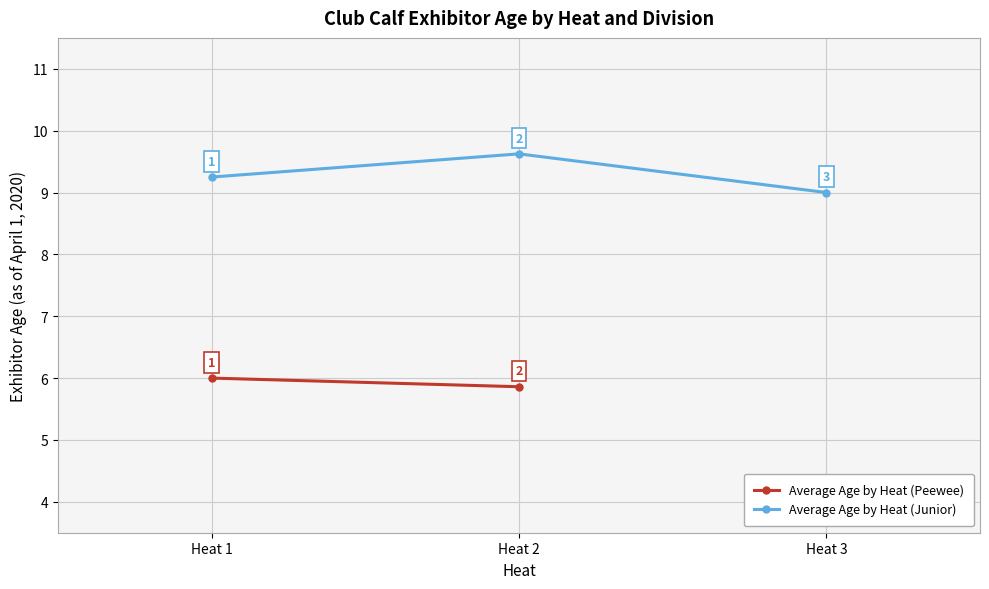

What is the ratio of the value at Heat 2 to the value at Heat 3?

1.1